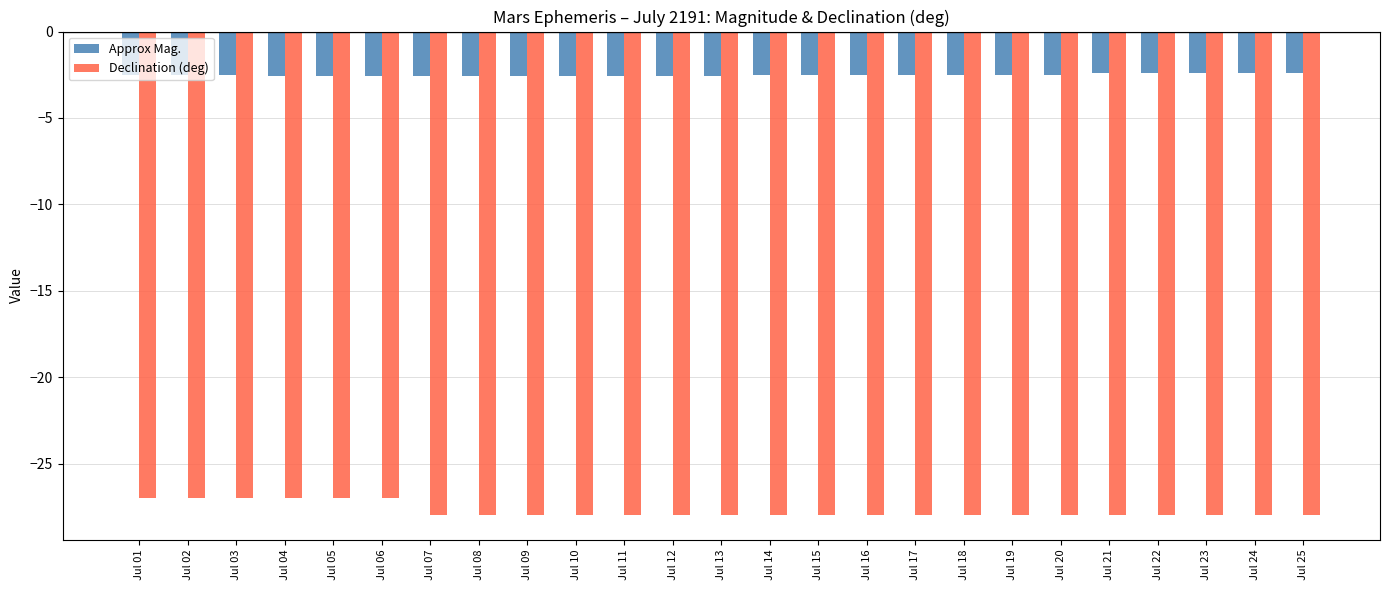

Is the value of Approx Mag. at Jul 10 greater than the value of Declination (deg) at Jul 24?

Yes